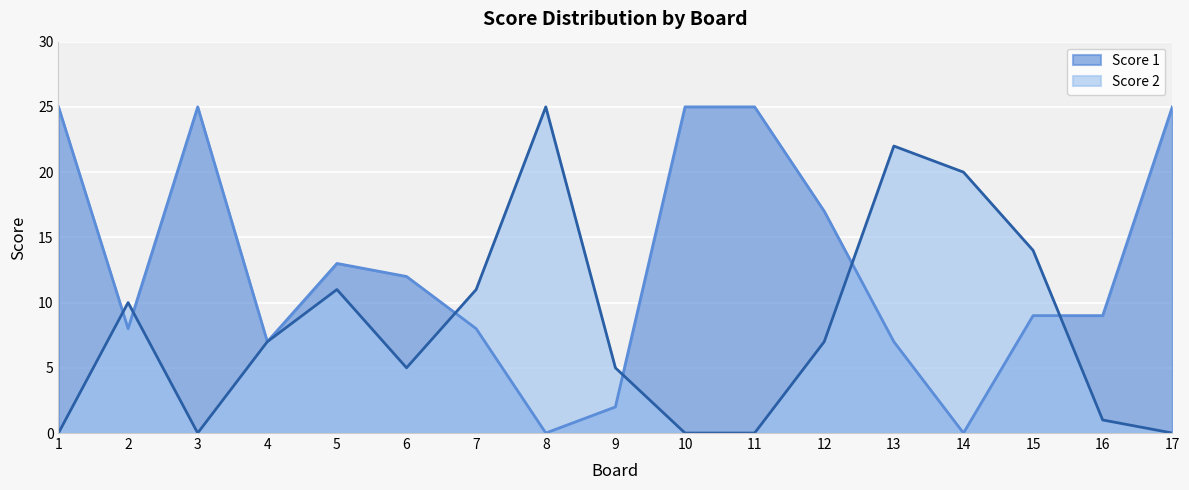

What is the approximate value of Score 1 at 13?

7